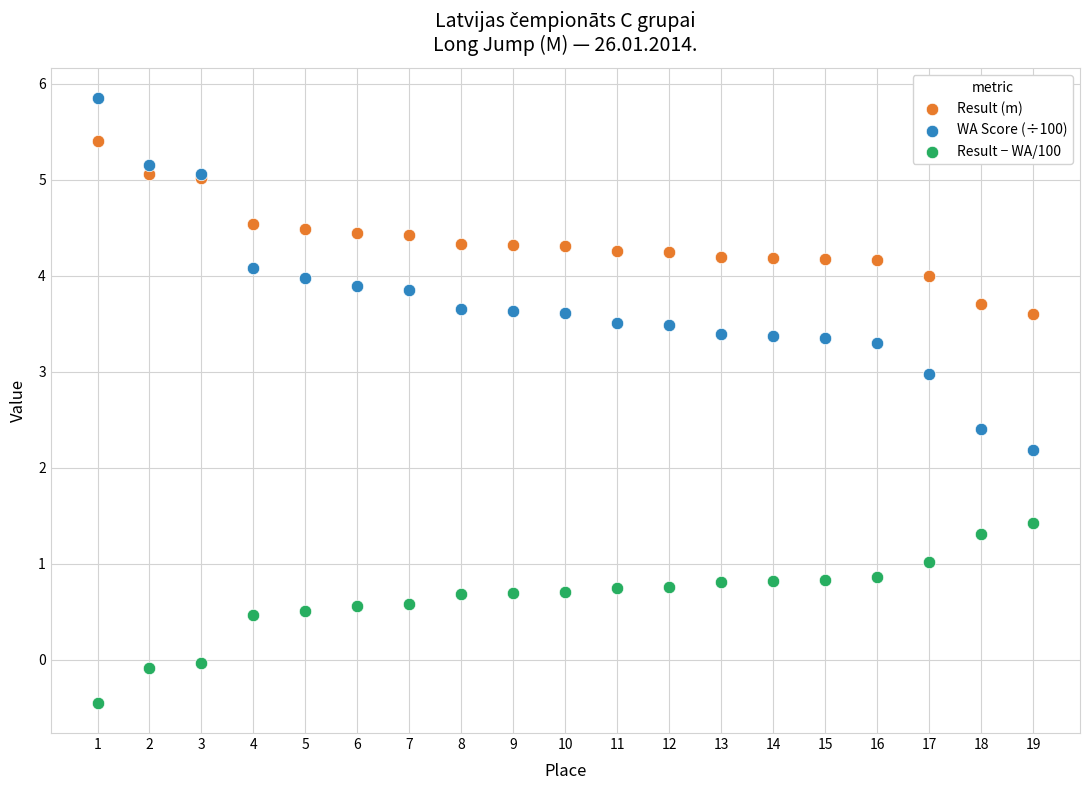

Which series contains the lowest Y value?

Result − WA/100